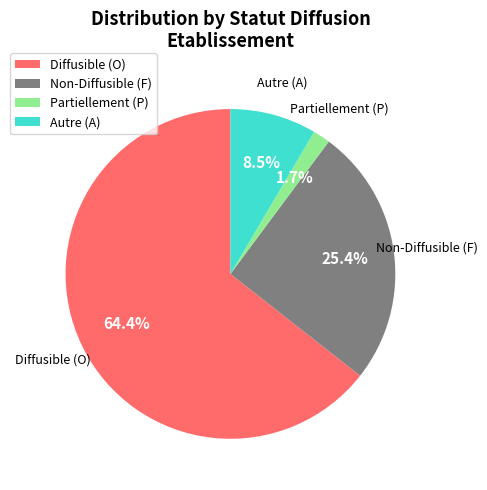

To the nearest percent, what is the average slice percentage?

25%